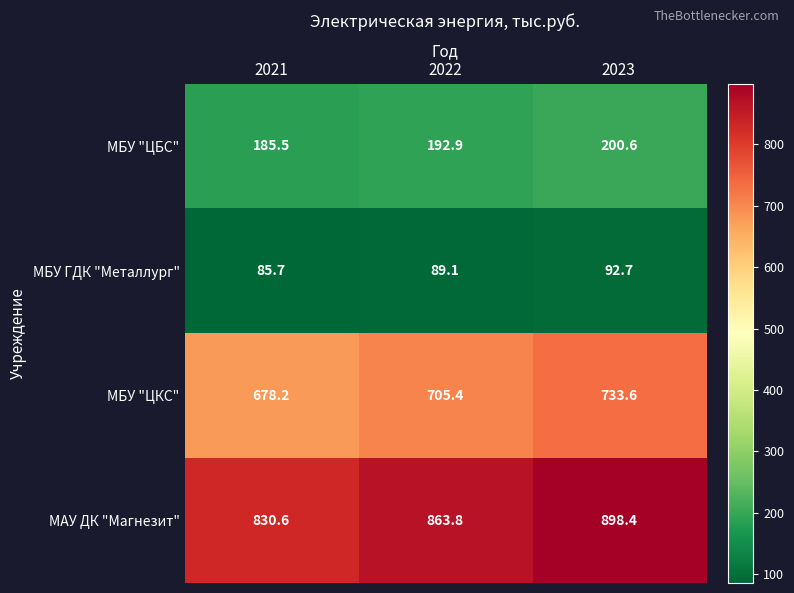

Is it true that МАУ ДК "Магнезит" equals 898.4 at 2023?

True